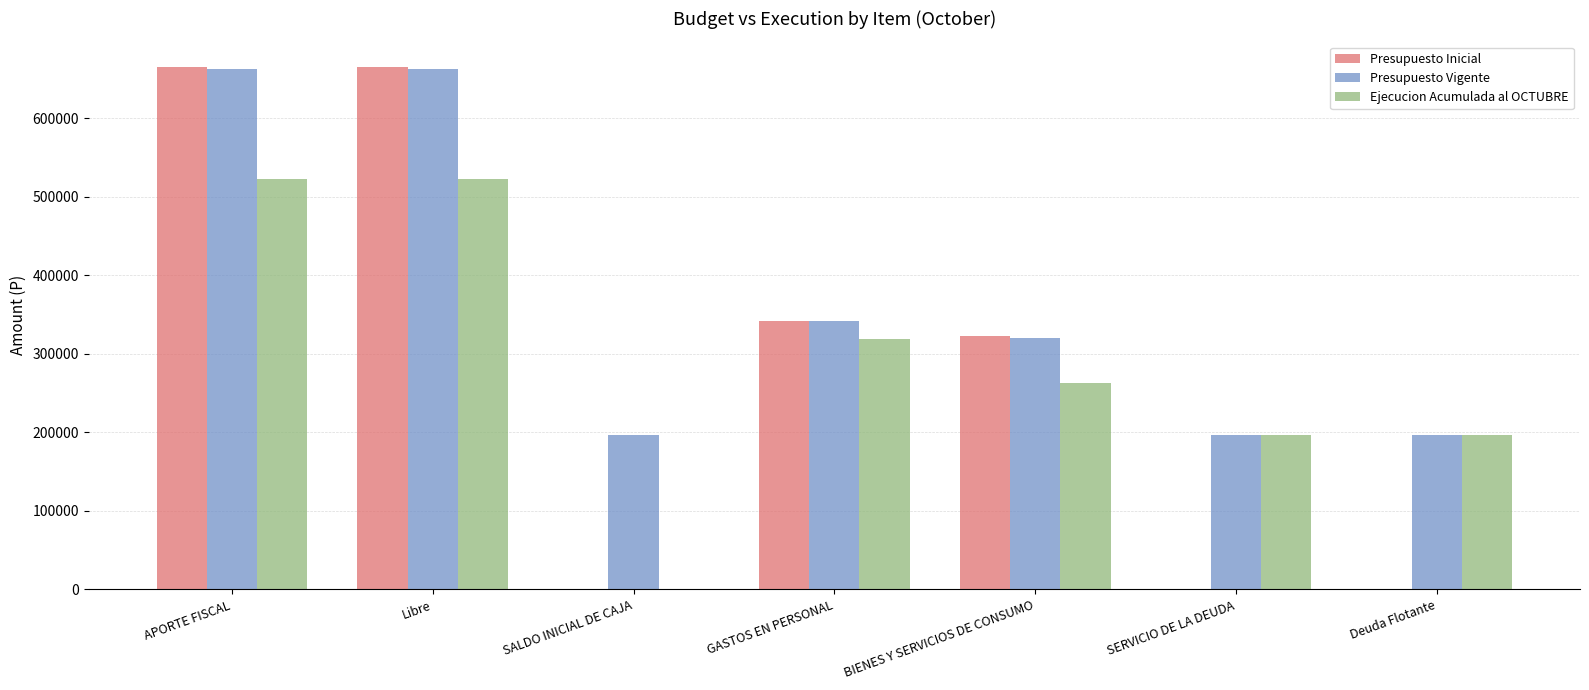

What value does the Presupuesto Inicial series have at APORTE FISCAL, to the nearest 100?

664700